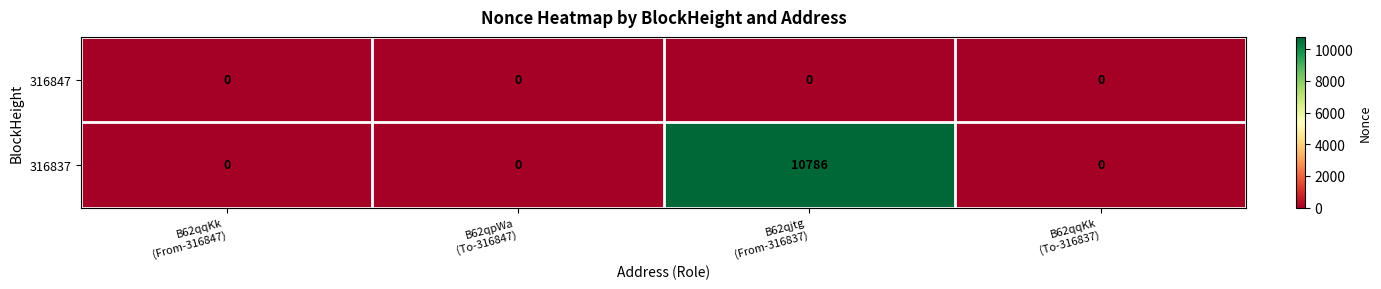

Which series has the largest total across all categories?

316837